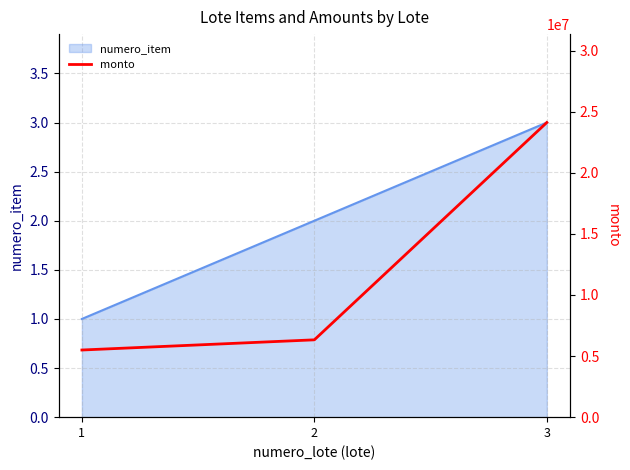

Is it true that the value at 1 is 7880010?

False